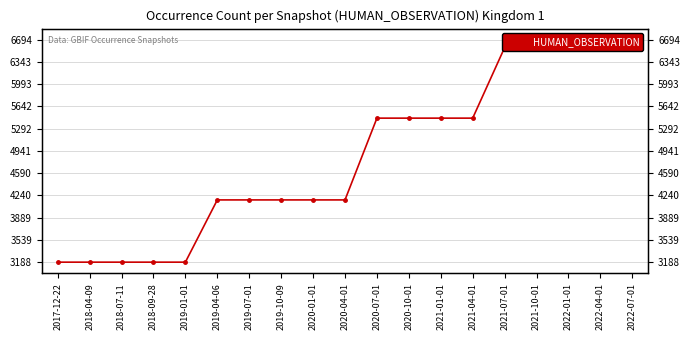

At which label does the data first exceed 4169?

2020-07-01